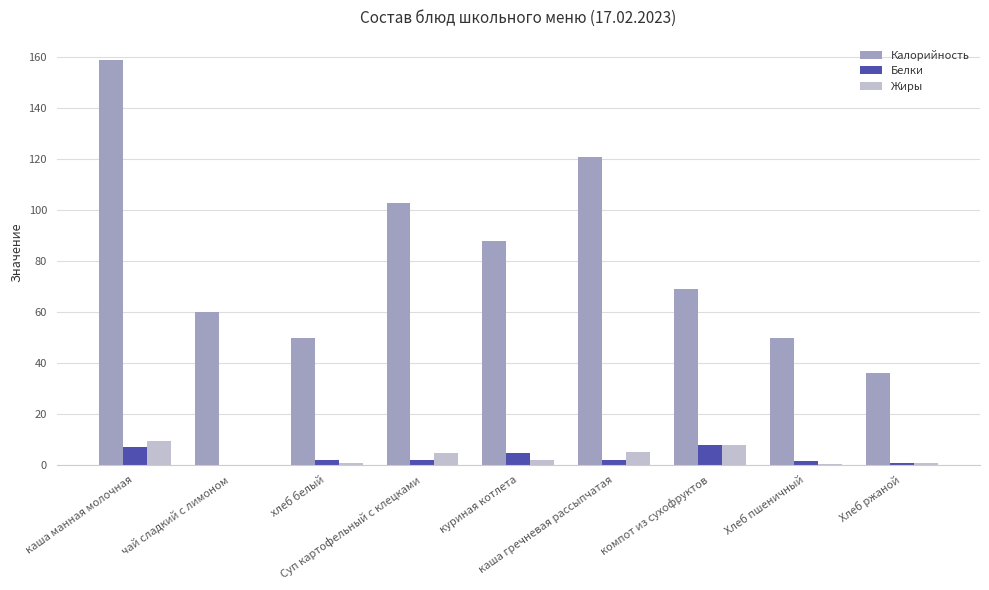

Is it true that Белки equals 7.8 at компот из сухофруктов?

True